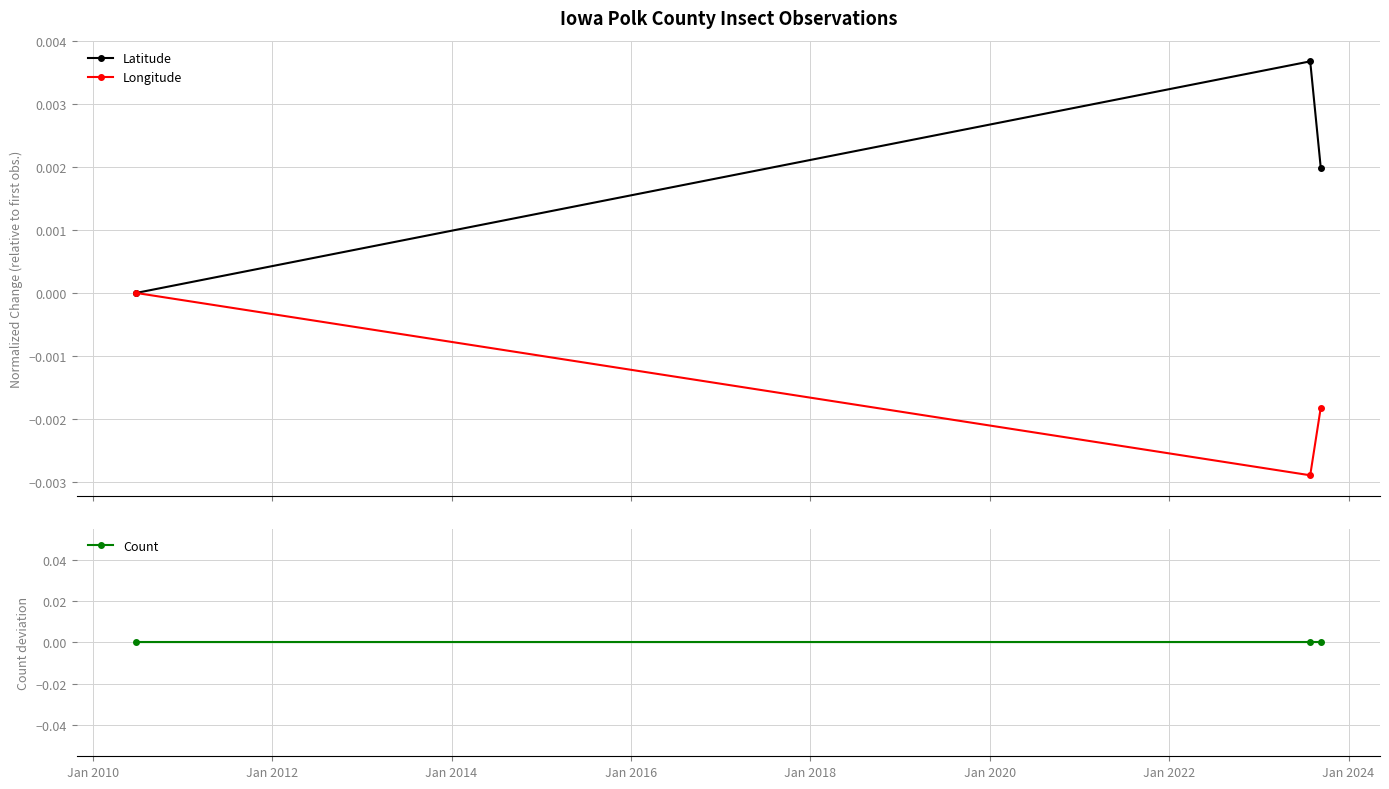

The value of Longitude at Jan 2010 is -0.0. True or false?

False